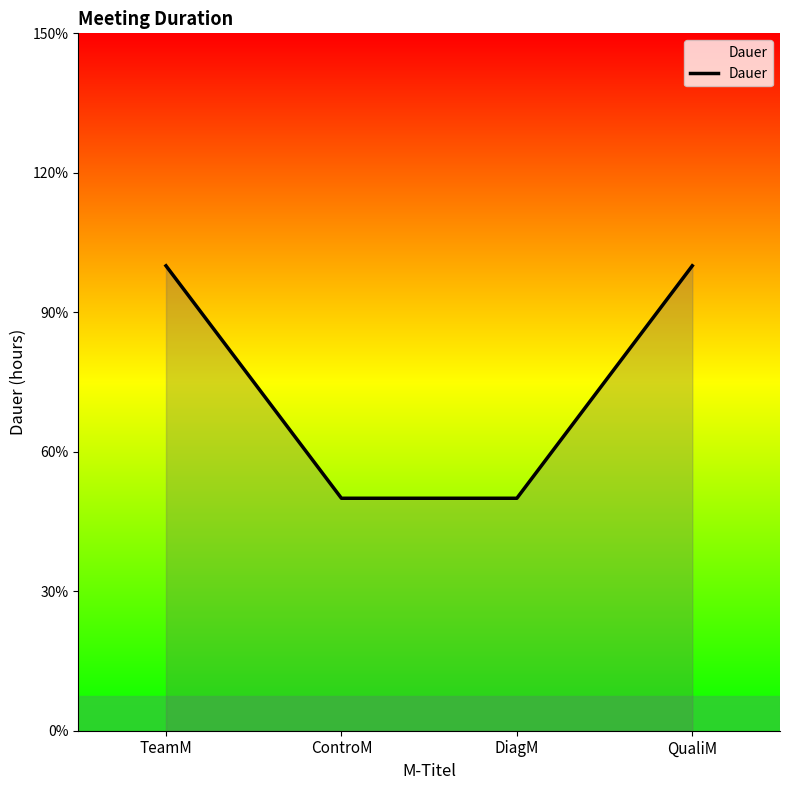

Does the chart display data point markers on the line(s)?

No